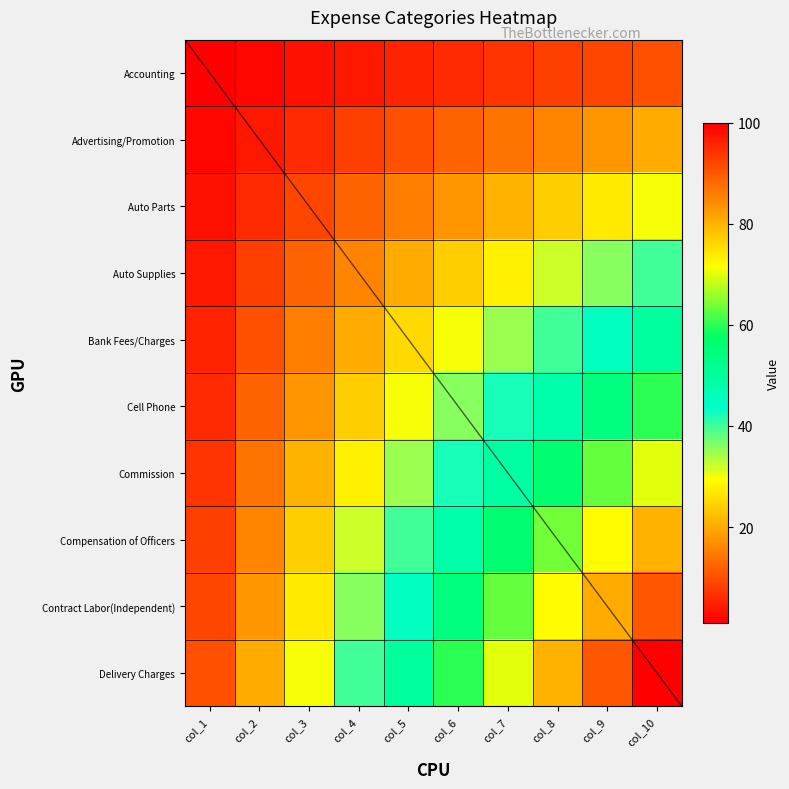

Reading left to right, list all the values displayed in this chart.

Accounting: 1	2	3	4	5	6	7	8	9	10
Advertising/Promotion: 2	4	6	8	10	12	14	16	18	20
Auto Parts: 3	6	9	12	15	18	21	24	27	30
Auto Supplies: 4	8	12	16	20	24	28	32	36	40
Bank Fees/Charges: 5	10	15	20	25	30	35	40	45	50
Cell Phone: 6	12	18	24	30	36	42	48	54	60
Commission: 7	14	21	28	35	42	49	56	63	70
Compensation of Officers: 8	16	24	32	40	48	56	64	72	80
Contract Labor(Independent): 9	18	27	36	45	54	63	72	81	90
Delivery Charges: 10	20	30	40	50	60	70	80	90	100